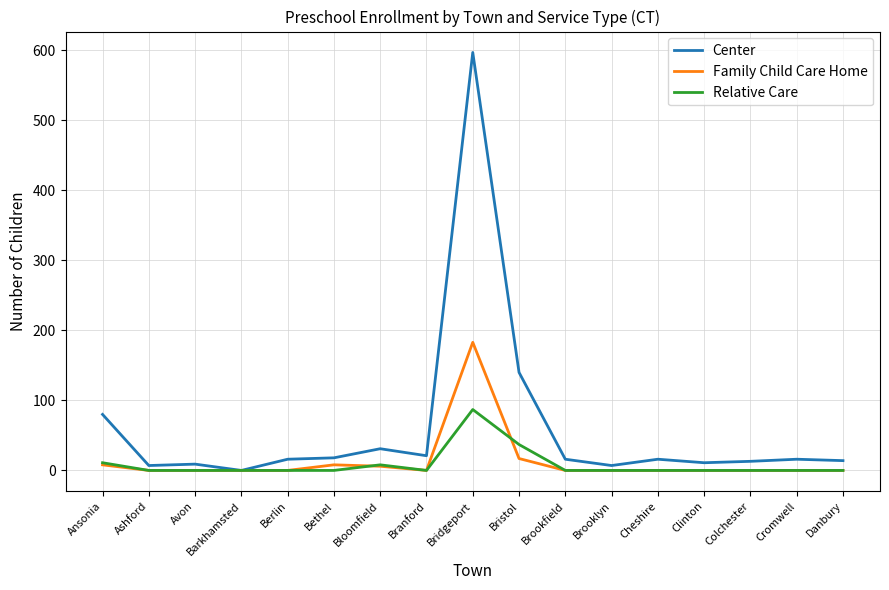

Which category has the highest value in the Family Child Care Home series?

Bridgeport